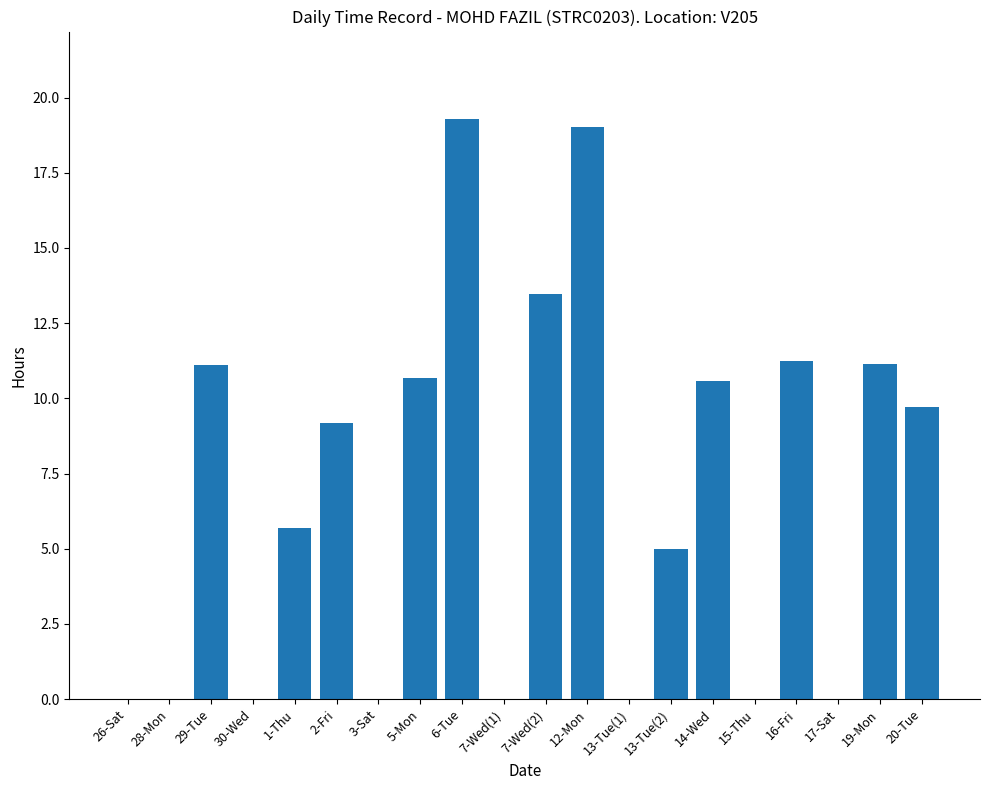

What is the change in value from 1-Thu to 13-Tue(2)?

-0.7